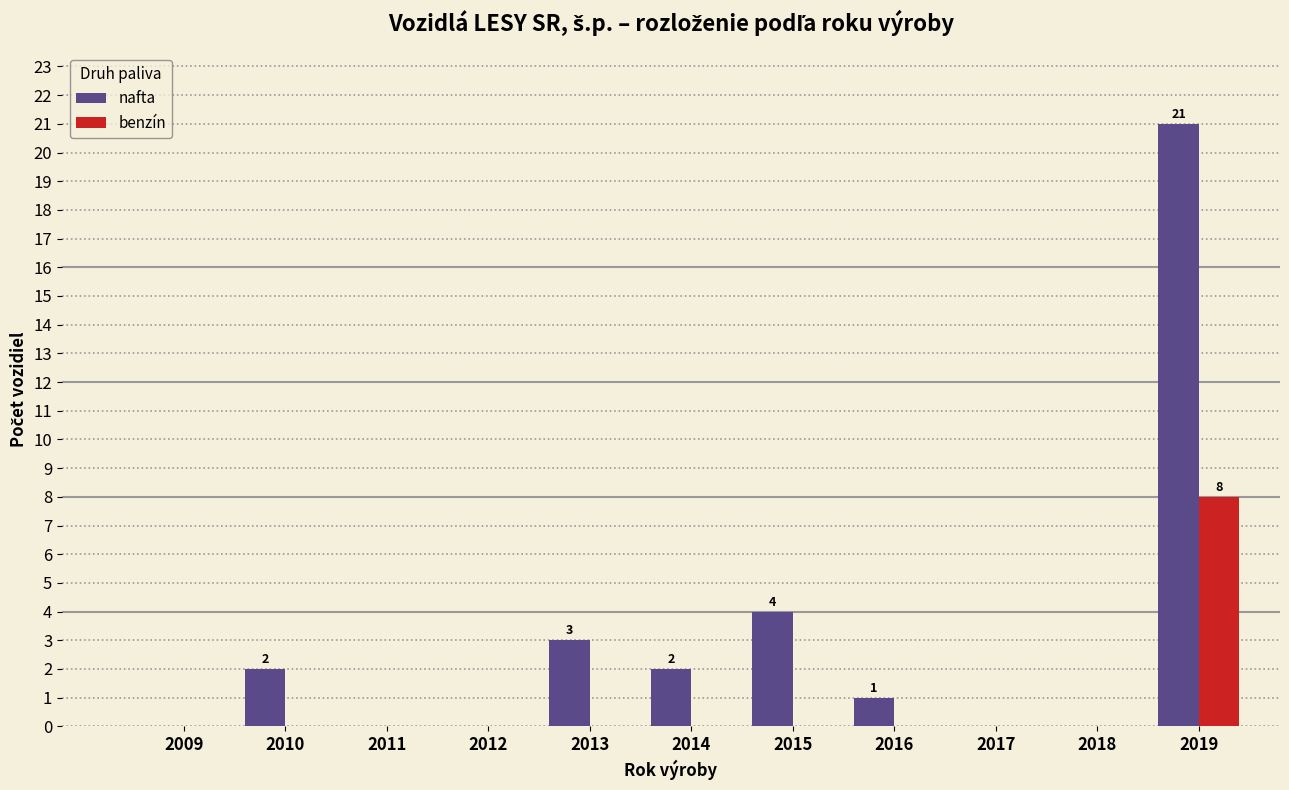

Reading left to right, extract all data points from this chart.

nafta: 2009=0	2010=2	2011=0	2012=0	2013=3	2014=2	2015=4	2016=1	2017=0	2018=0	2019=21
benzín: 2009=0	2010=0	2011=0	2012=0	2013=0	2014=0	2015=0	2016=0	2017=0	2018=0	2019=8